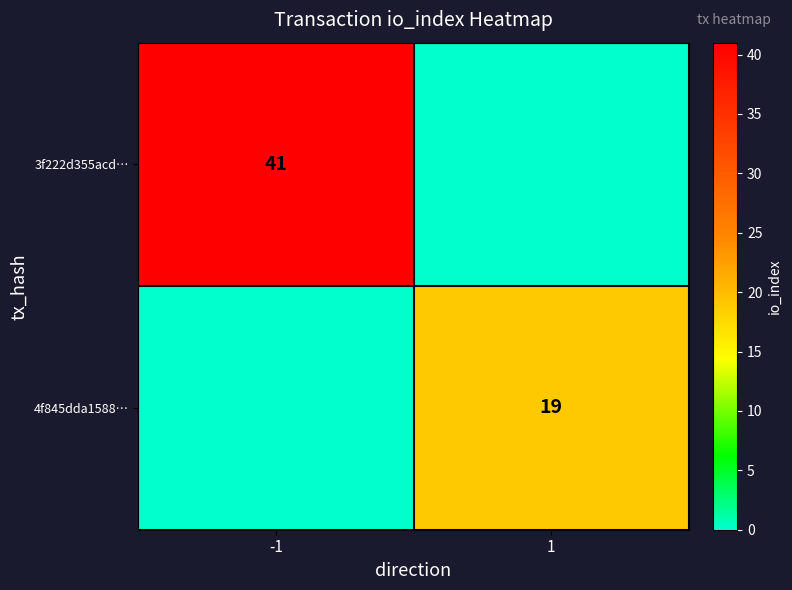

At how many categories does at least one series exceed 29?

1